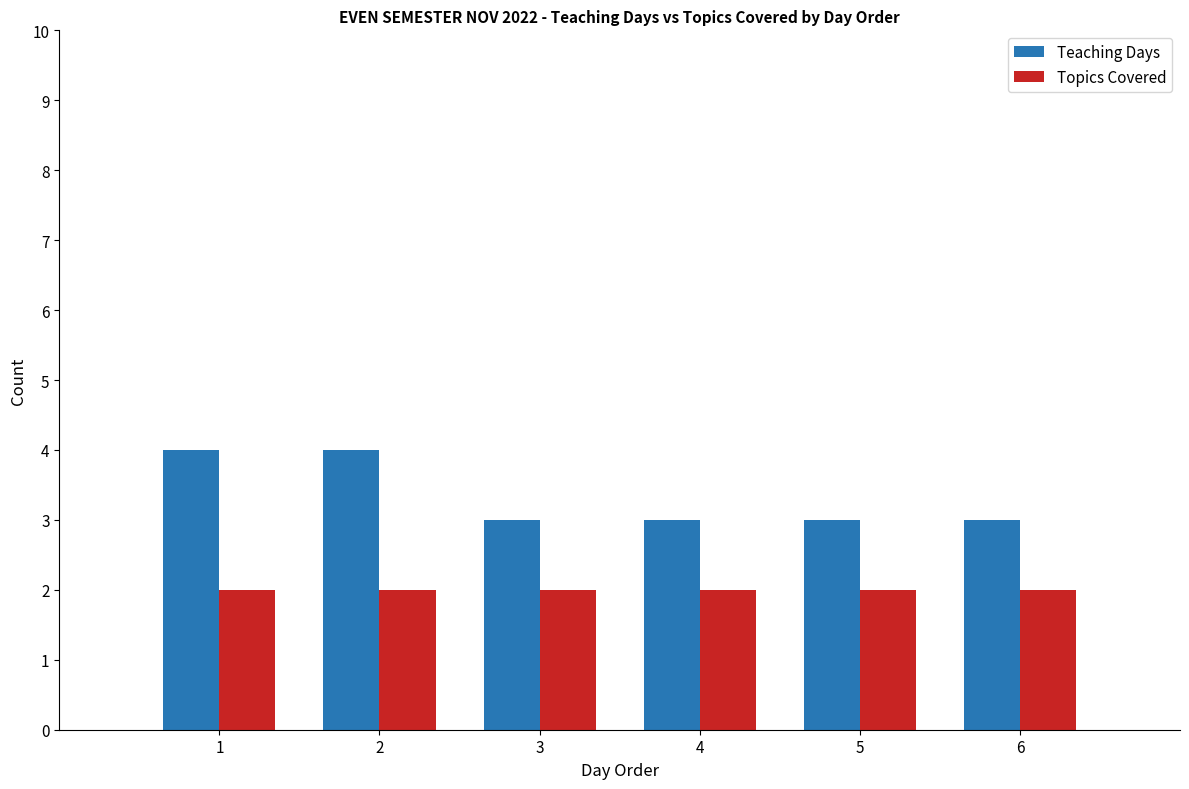

What is the value of the Teaching Days bar at the 6th from the left?

3